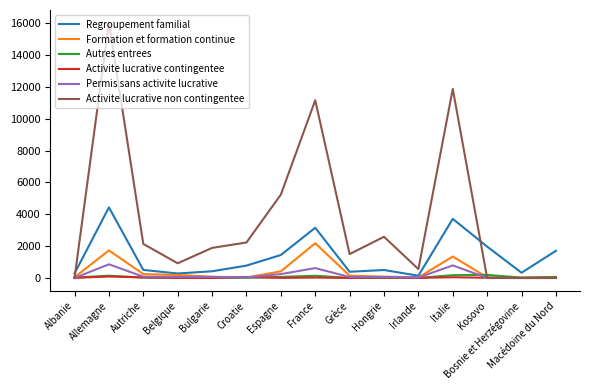

Which series has the widest spread of values?

Activite lucrative non contingentee